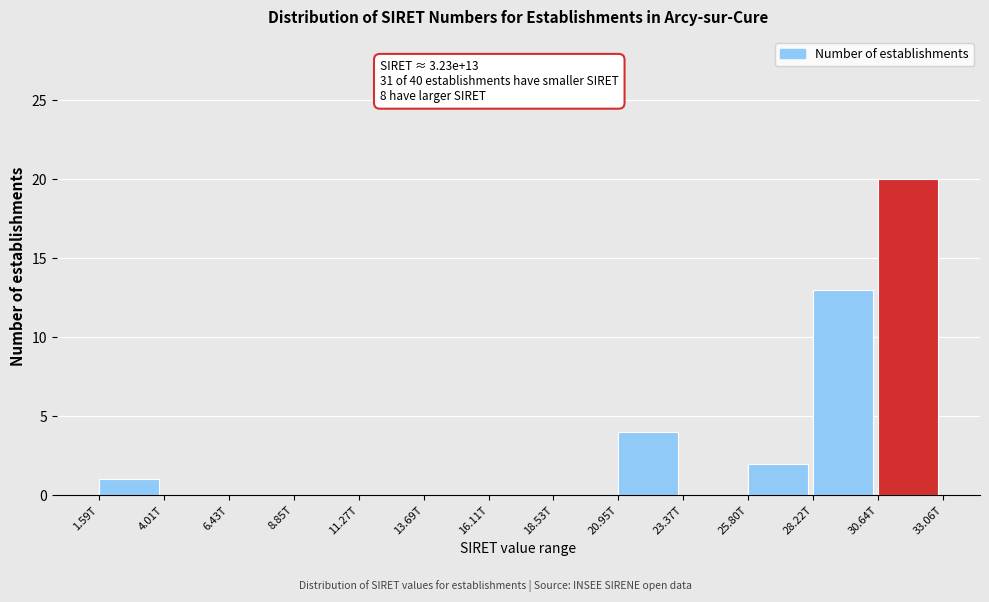

Reading right to left, extract all data points from this chart.

30.64T=20	28.22T=13	25.80T=2	23.37T=0	20.95T=4	18.53T=0	16.11T=0	13.69T=0	11.27T=0	8.85T=0	6.43T=0	4.01T=0	1.59T=1